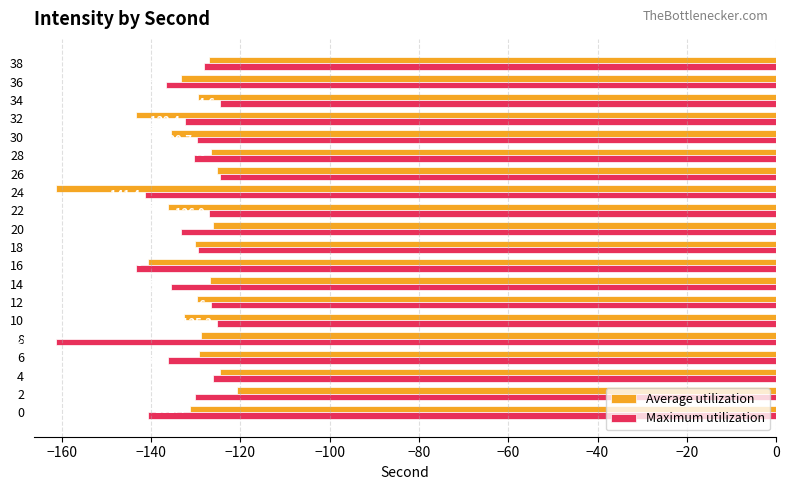

What is the lowest value of the Average utilization series?

-161.3